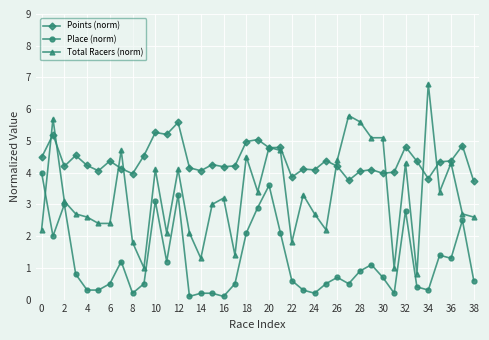

What is the maximum value shown in the chart?

6.8